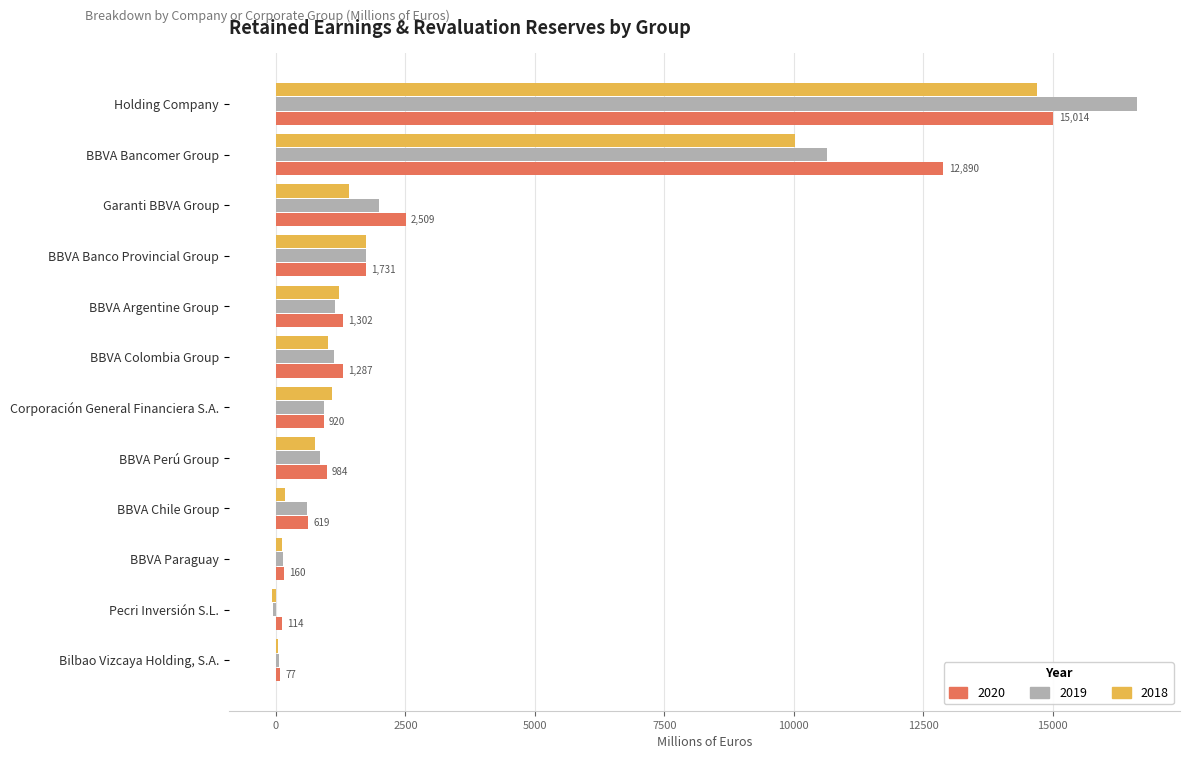

Is the value of 2020 at Holding Company greater than the value of 2018 at Pecri Inversión S.L.?

Yes